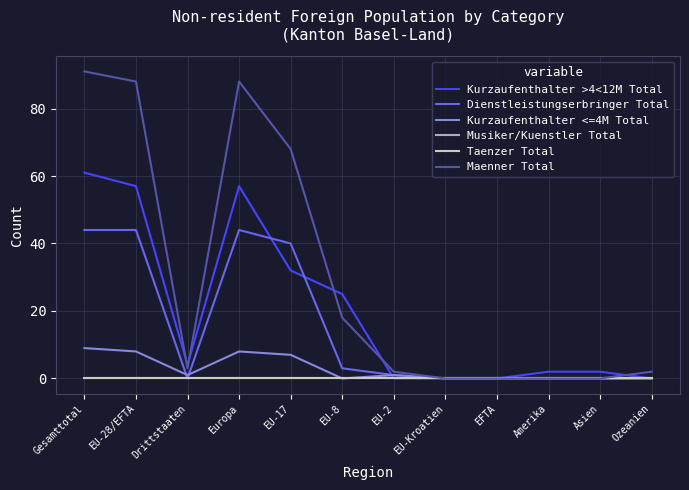

What is the difference between the Dienstleistungserbringer Total values at EU-Kroatien and EU-17?

40